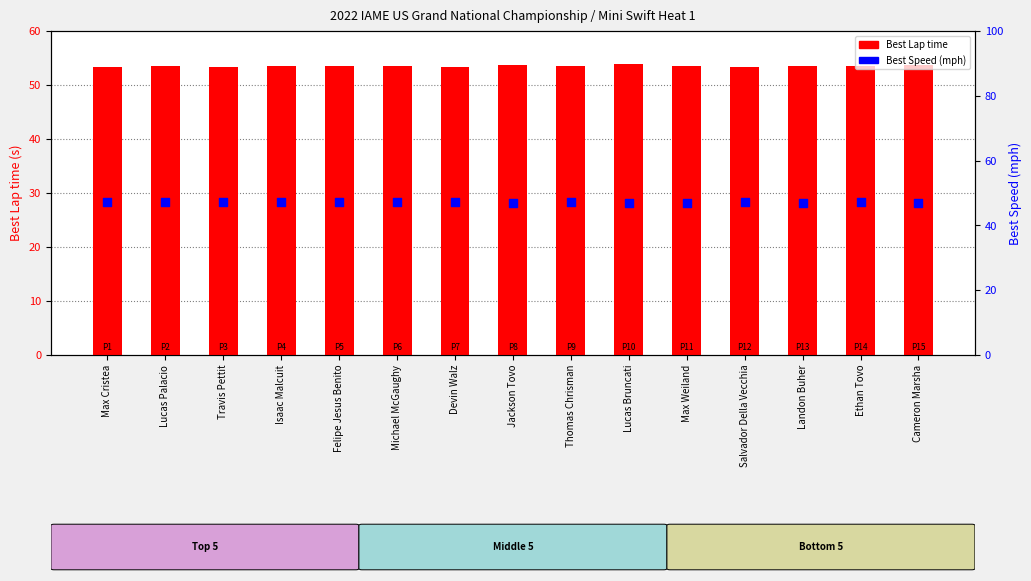

At which category is the sum across all series the highest?

Lucas Bruncati